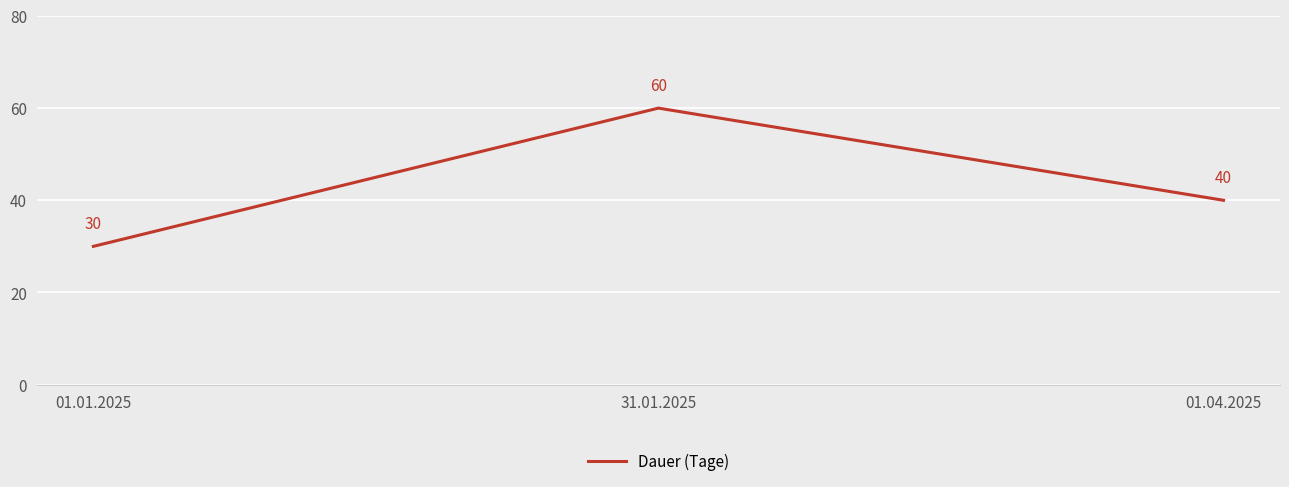

How many categories are shown in the chart?

3